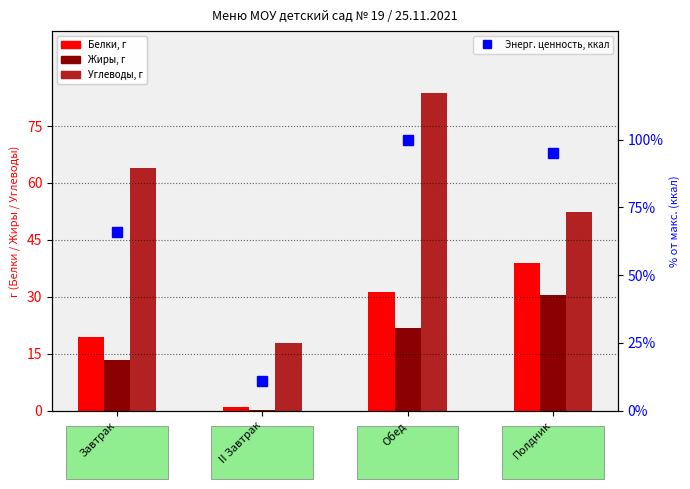

At which category is the sum across all series the highest?

Обед